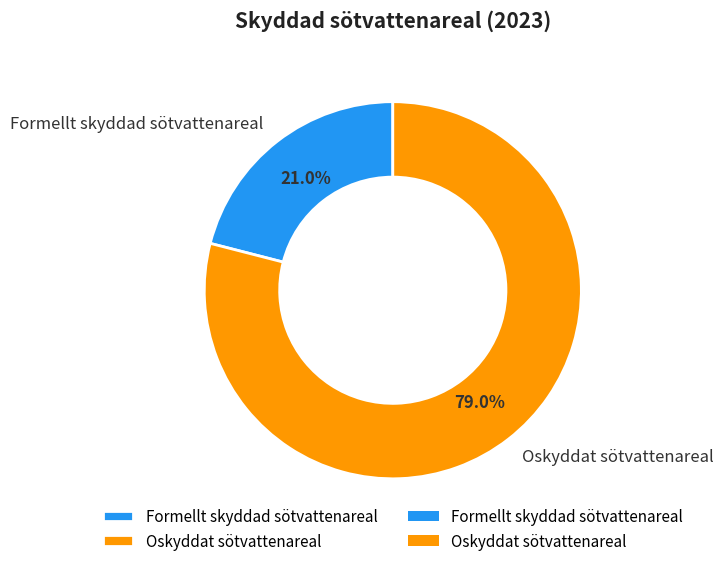

Is there a majority slice in this chart?

Yes